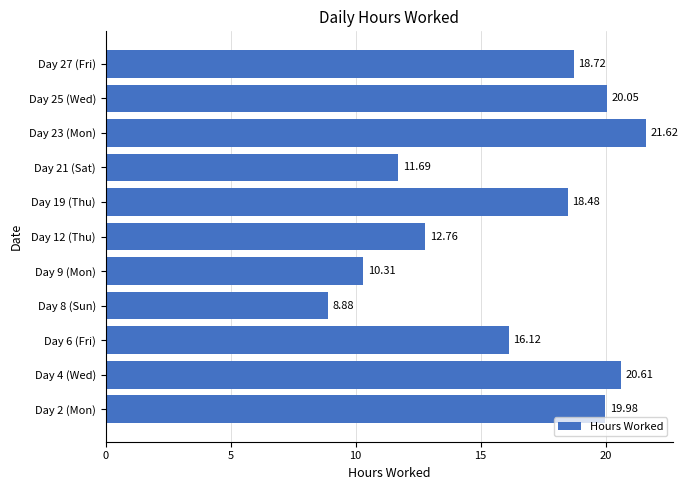

How many values are below 18?

5